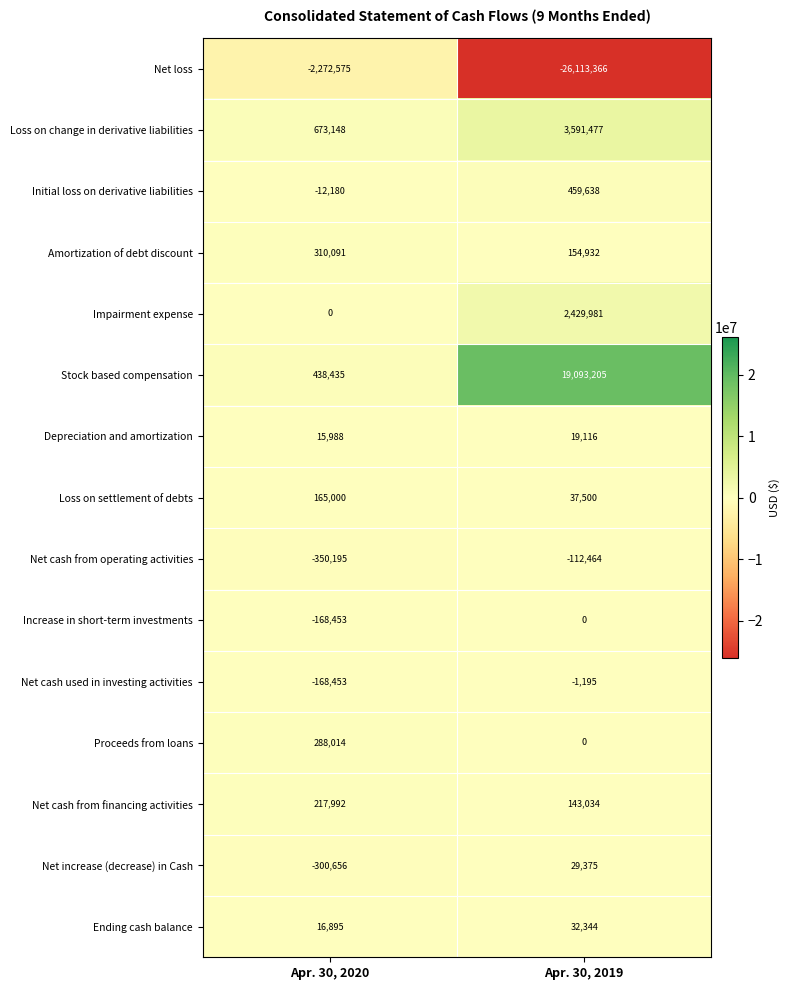

What is the difference between the highest and lowest values at Apr. 30, 2020?

2945723